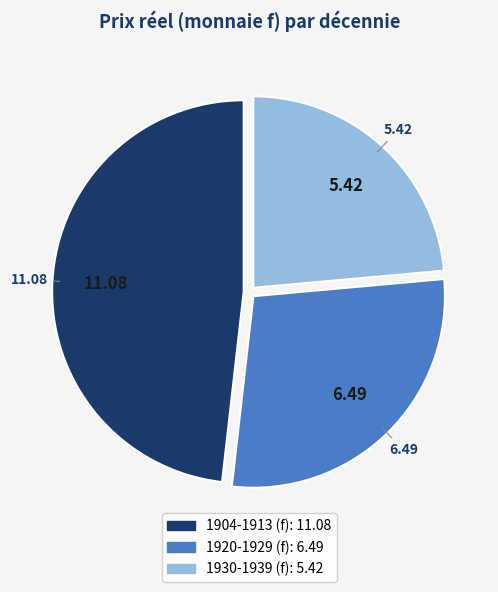

Is there any slice that represents more than half of the pie?

No